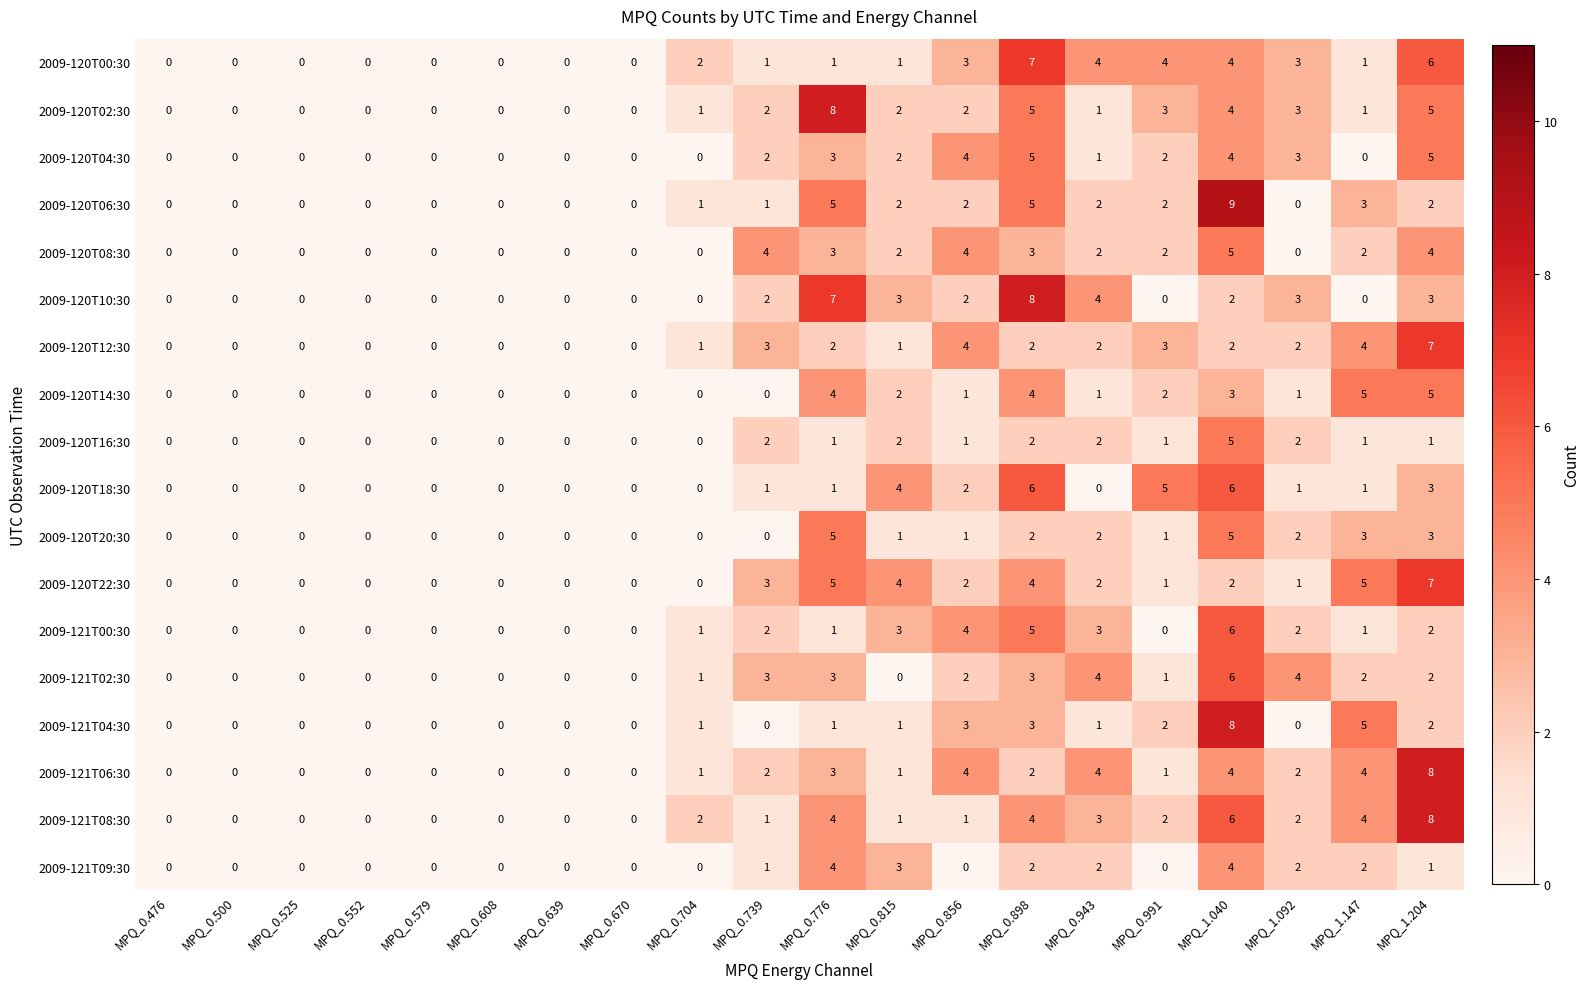

Which series has the widest spread of values?

2009-120T06:30